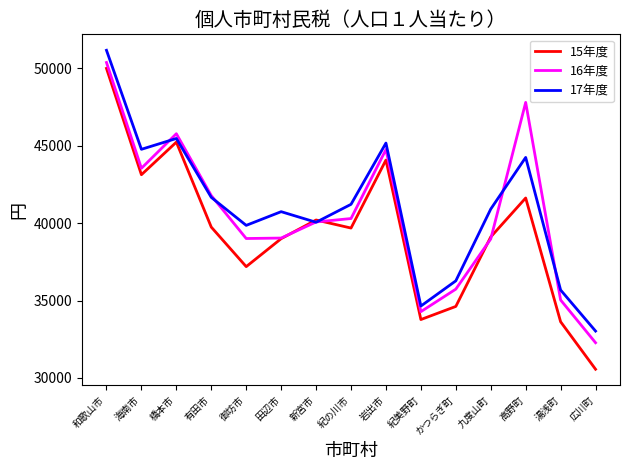

At which label does 15年度 reach its peak?

和歌山市